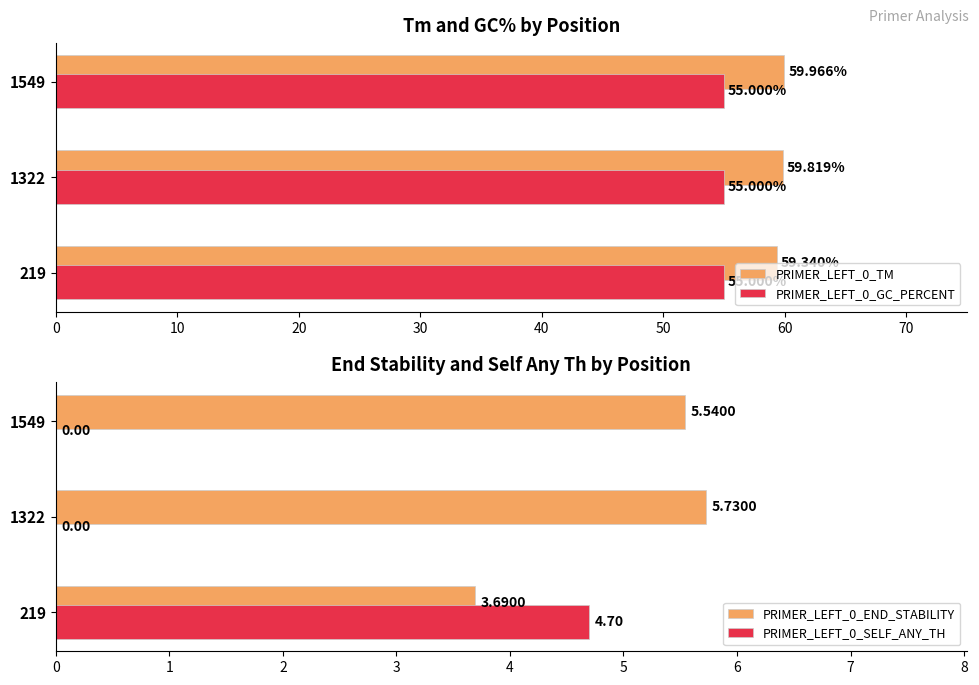

What is the sum of the PRIMER_LEFT_0_SELF_ANY_TH values at 219 and 1322?

4.7